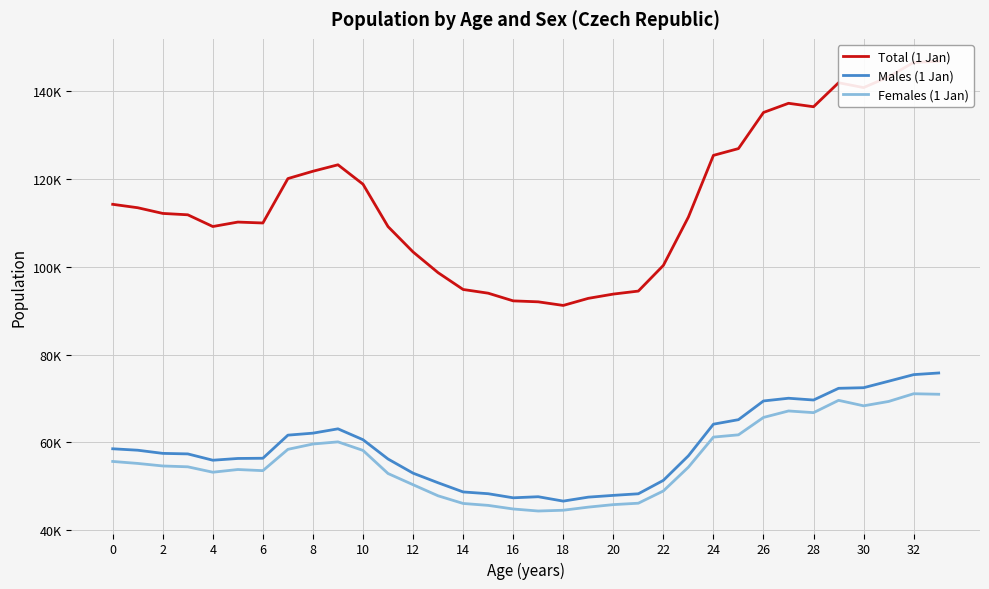

Count the number of categories in the chart.

34